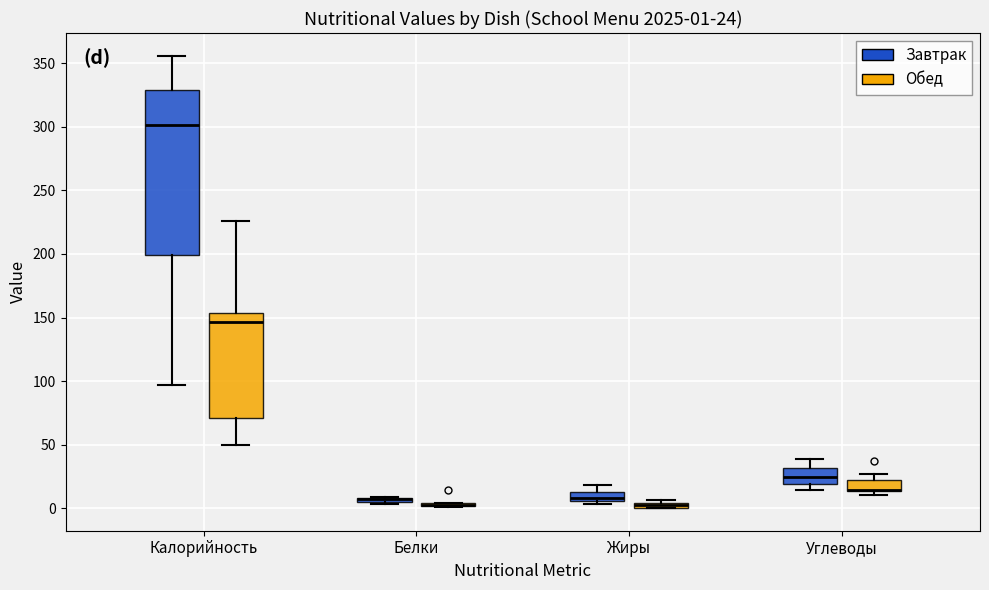

Which box is the tallest, from its lower edge to its upper edge?

Калорийность (Завтрак)